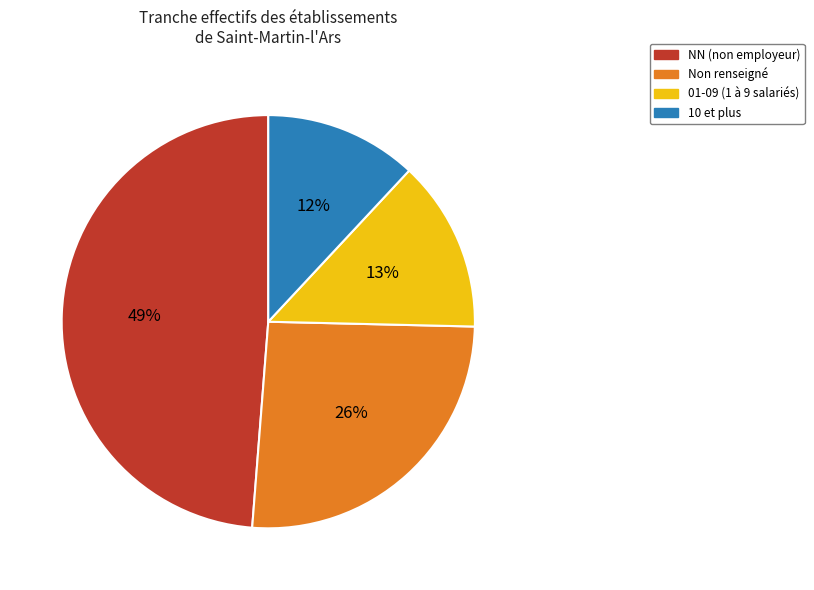

To the nearest percent, what is the difference between the largest and smallest slice percentages?

37%